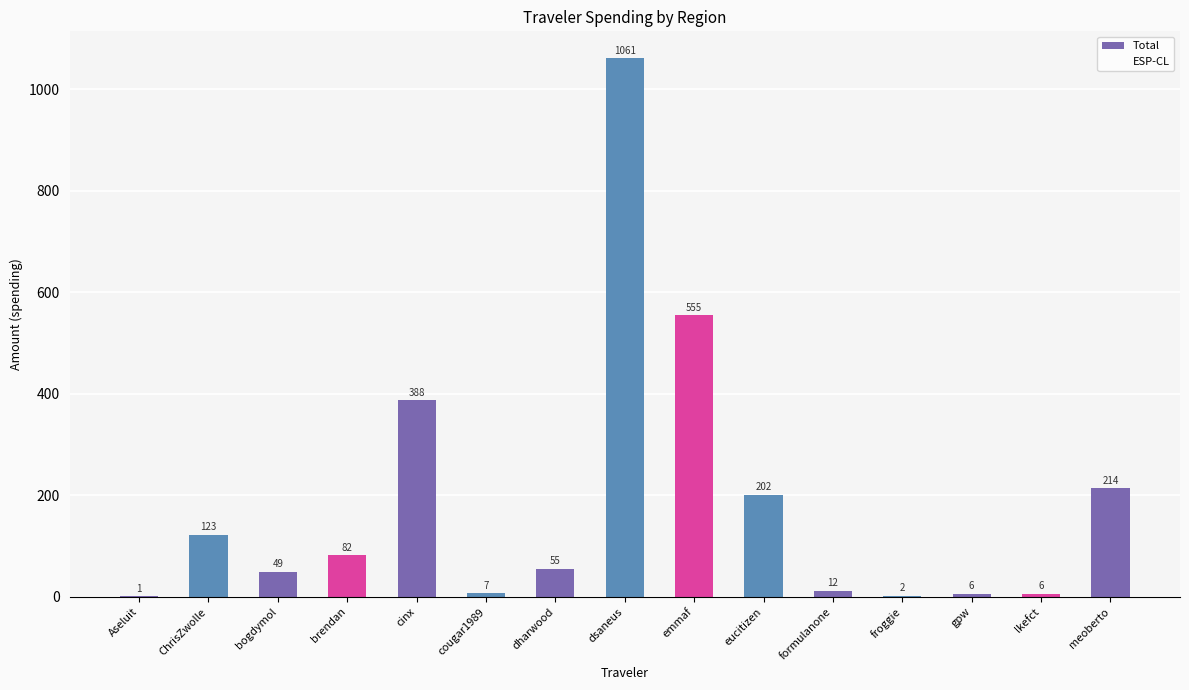

Between bogdymol and meoberto, which is larger?

meoberto